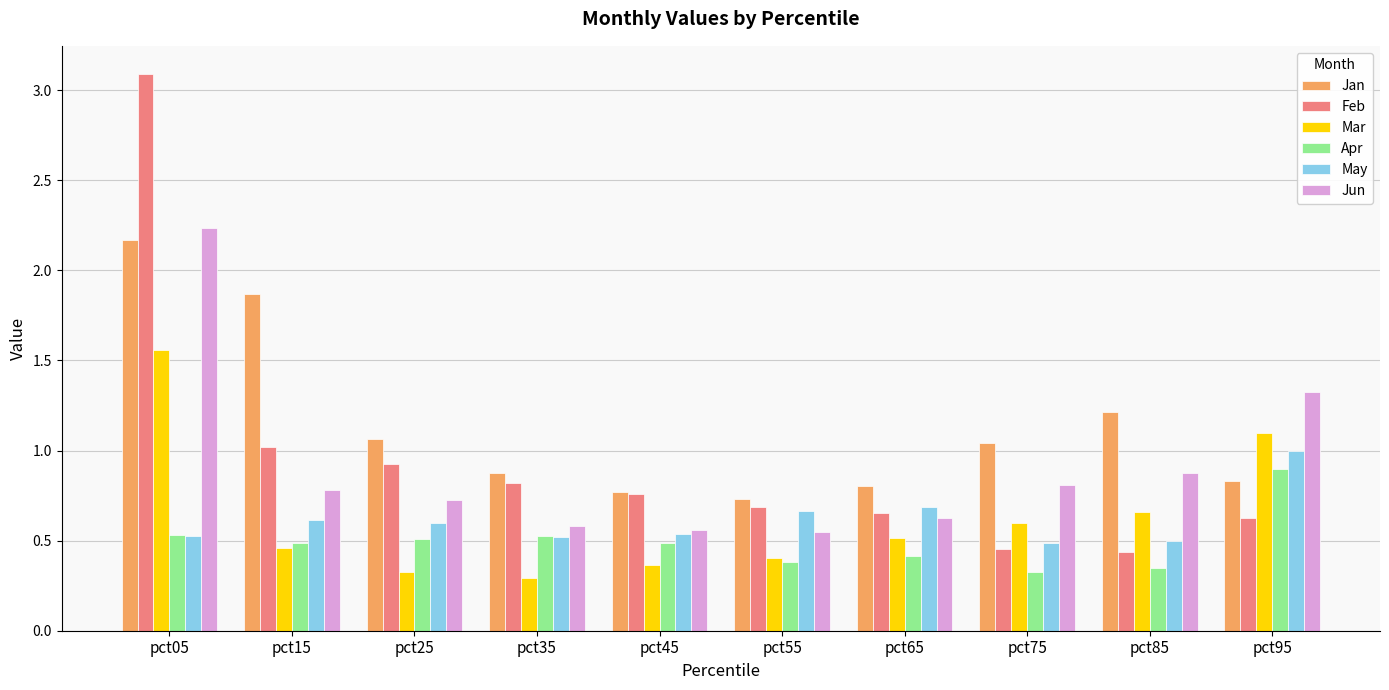

At how many categories does at least one series exceed 1?

6